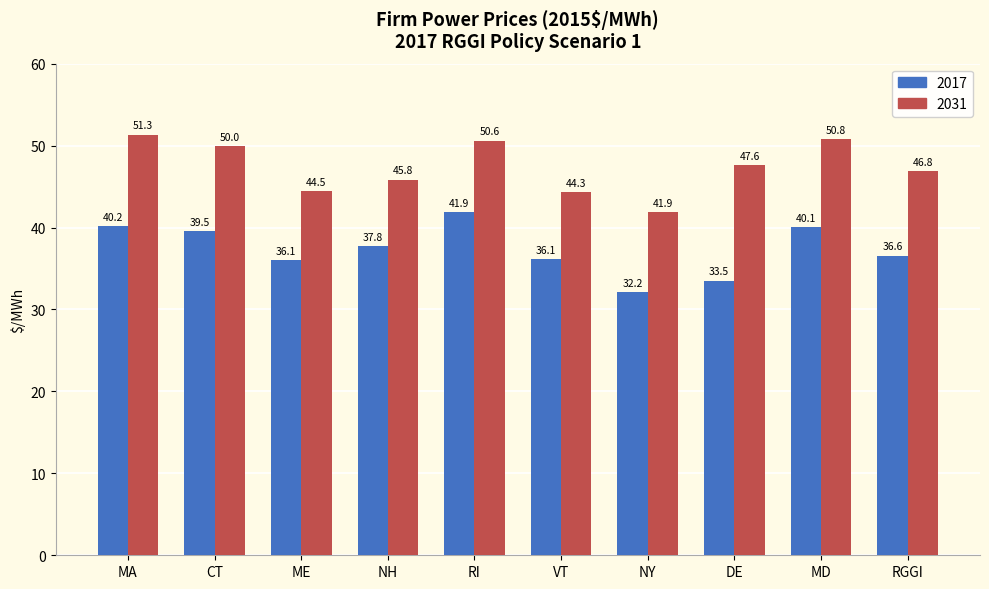

At which category is the sum across all series the highest?

RI